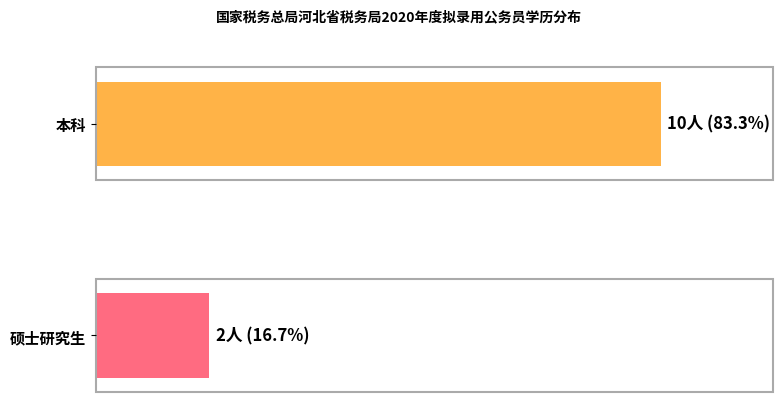

True or false: 本科 has a value of 10 at 硕士研究生.

True